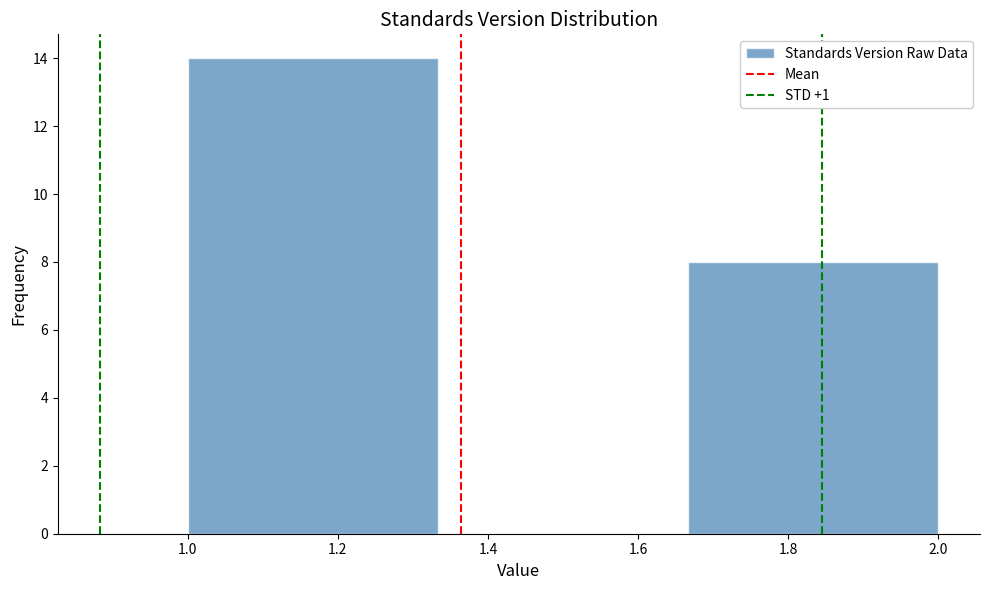

Over which range of the x-axis is the bar tallest?

1.00 to 1.34